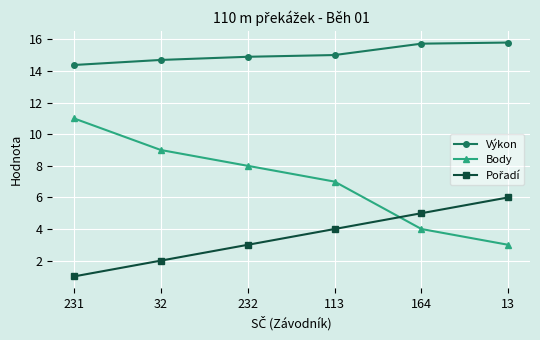

What is the value of the Body point at the 1st from the left?

11.0